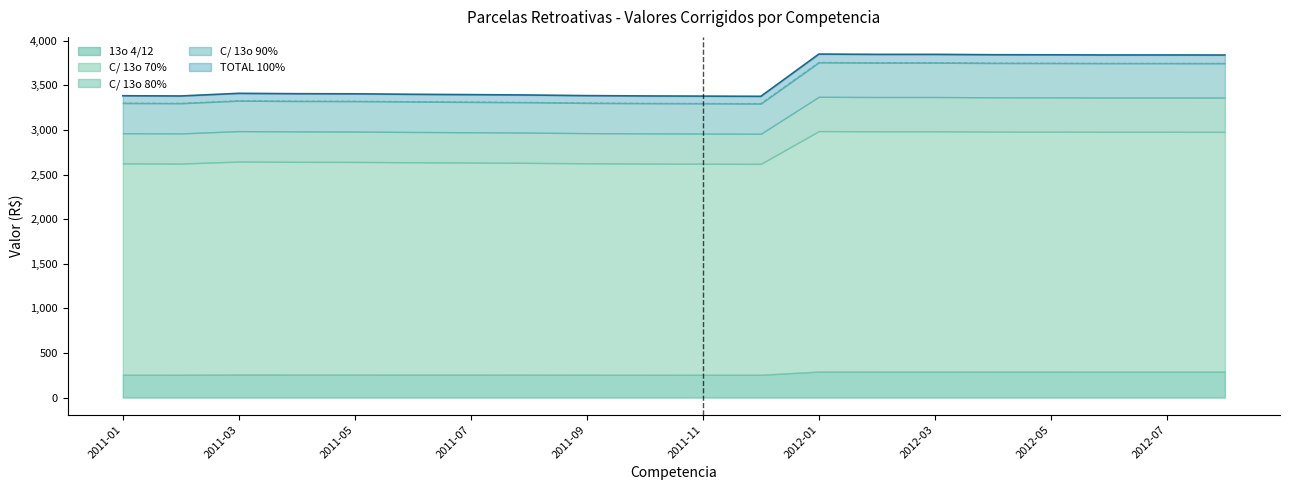

What position from the left is 19?

20